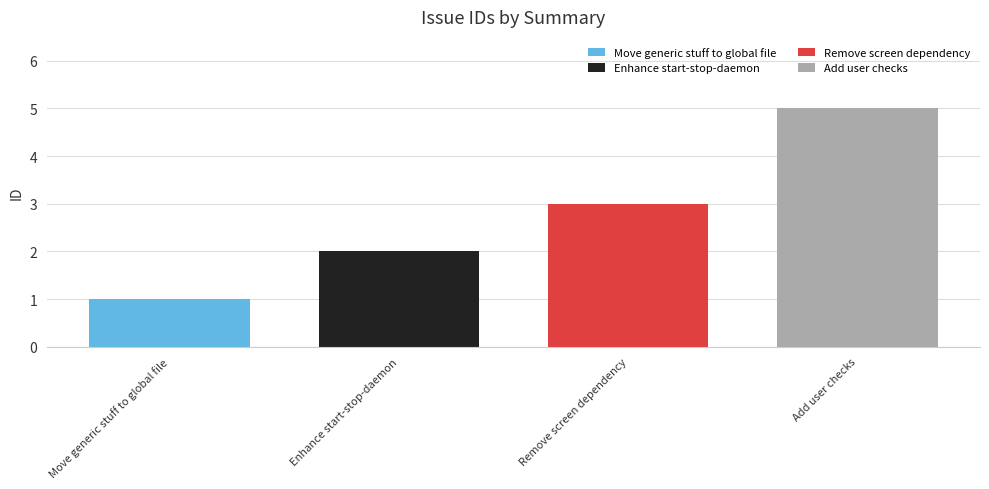

Count the number of categories in the chart.

4